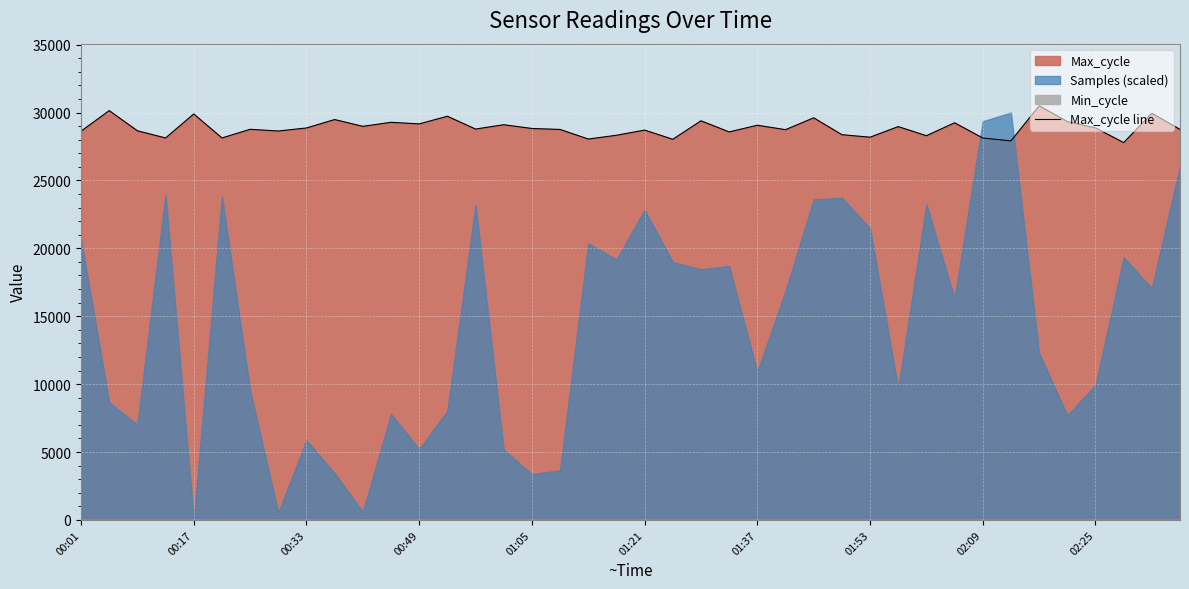

What is the maximum value for Max_cycle line?

30497